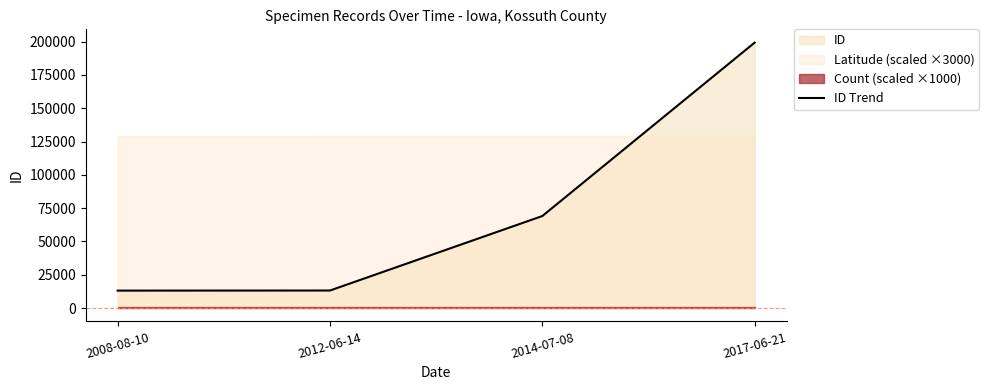

What is the label of the 4th point from the left?

2017-06-21